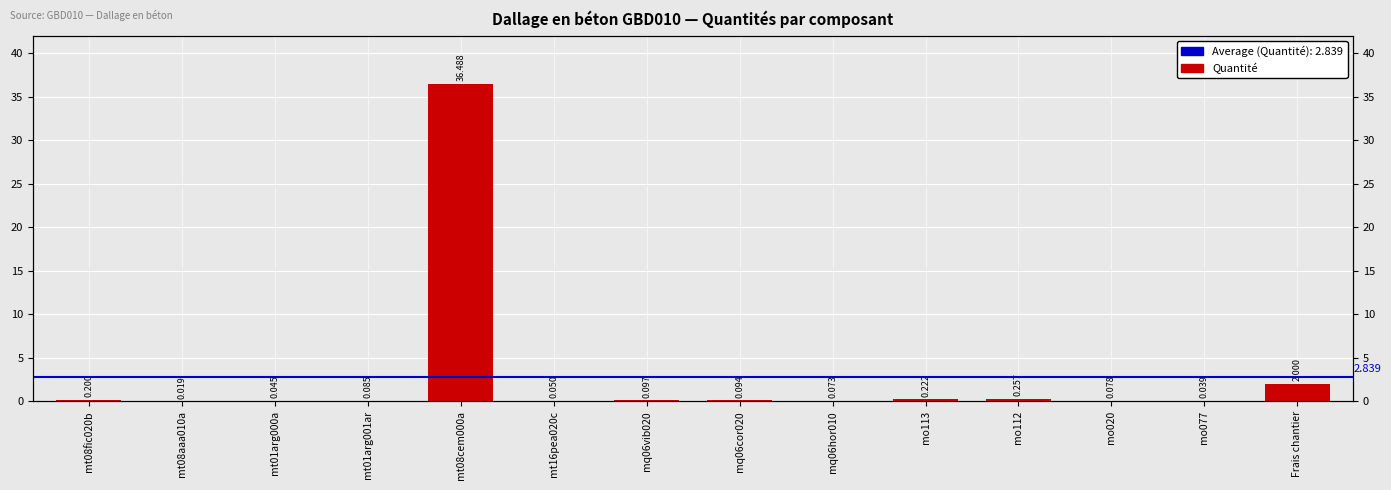

What value does the data have at mo020?

0.1